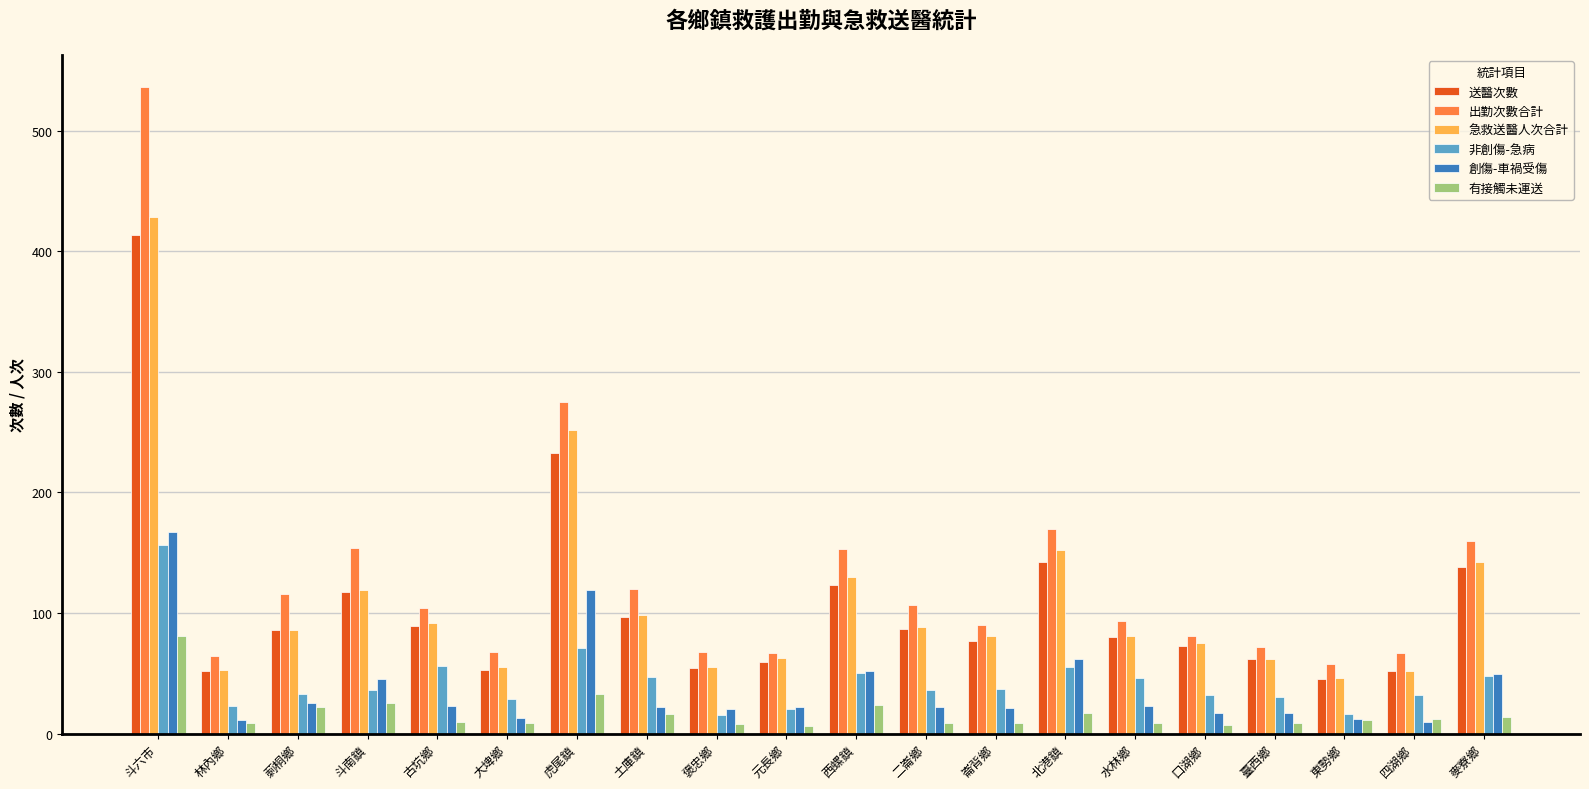

Rank the series by their maximum value, from lowest to highest.

有接觸未運送, 非創傷-急病, 創傷-車禍受傷, 送醫次數, 急救送醫人次合計, 出勤次數合計